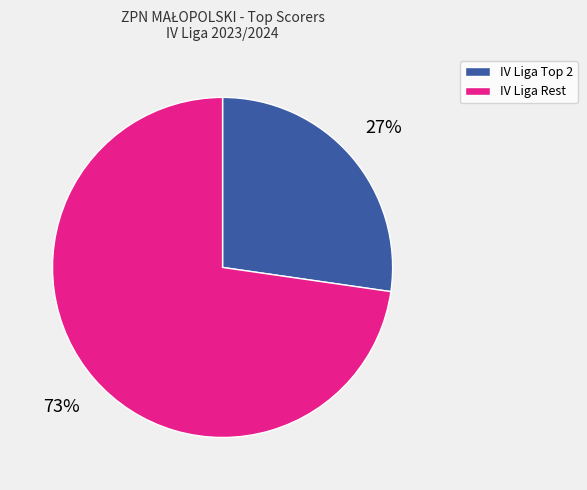

Is there any slice that represents more than half of the pie?

Yes